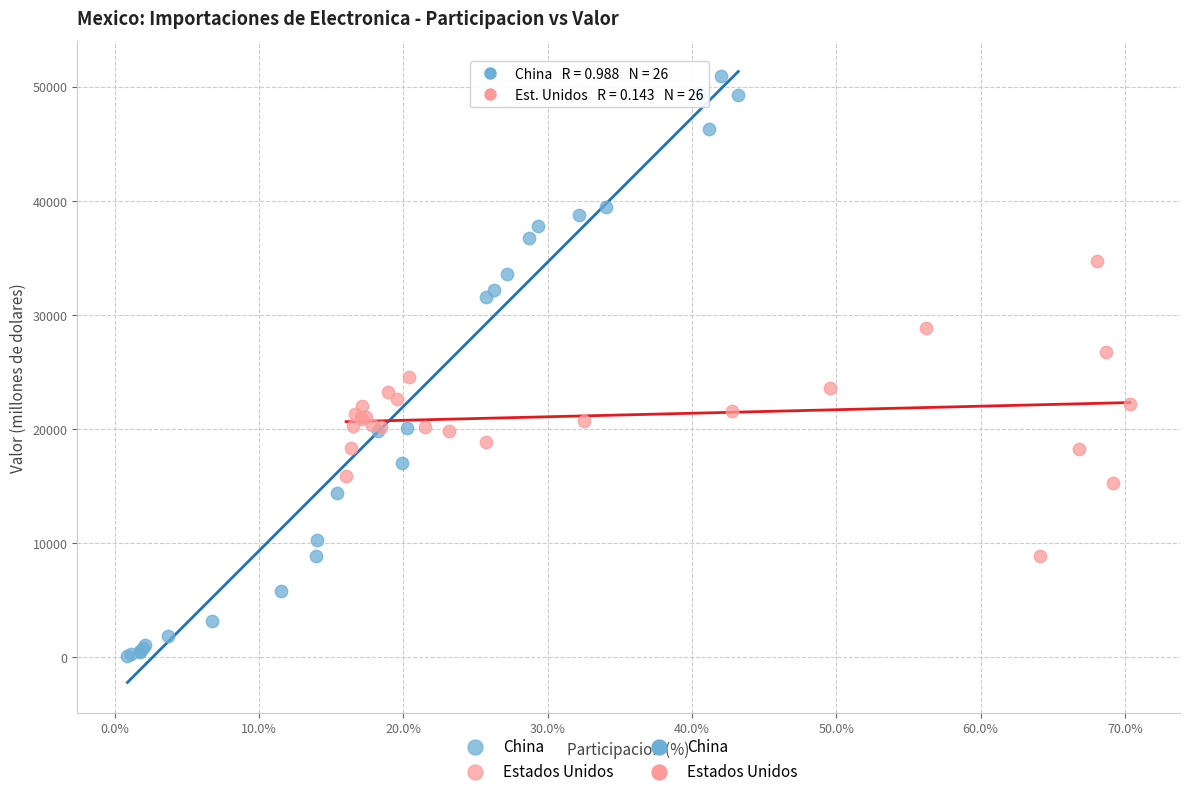

Which series has the widest spread of Y values?

China